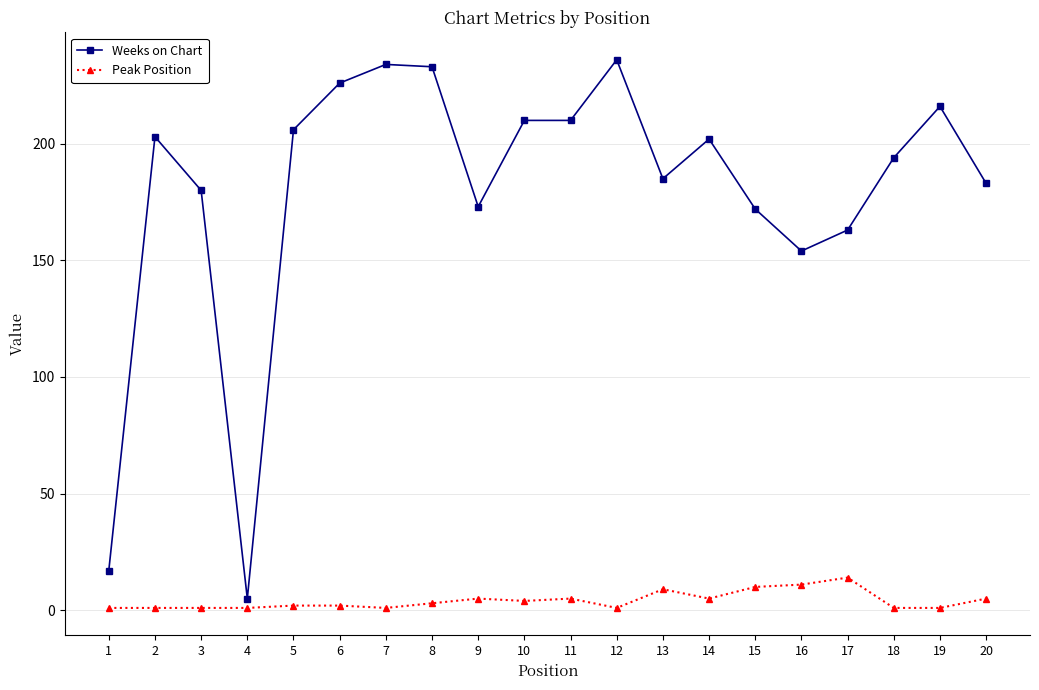

How many data points in Weeks on Chart are less than 202?

10